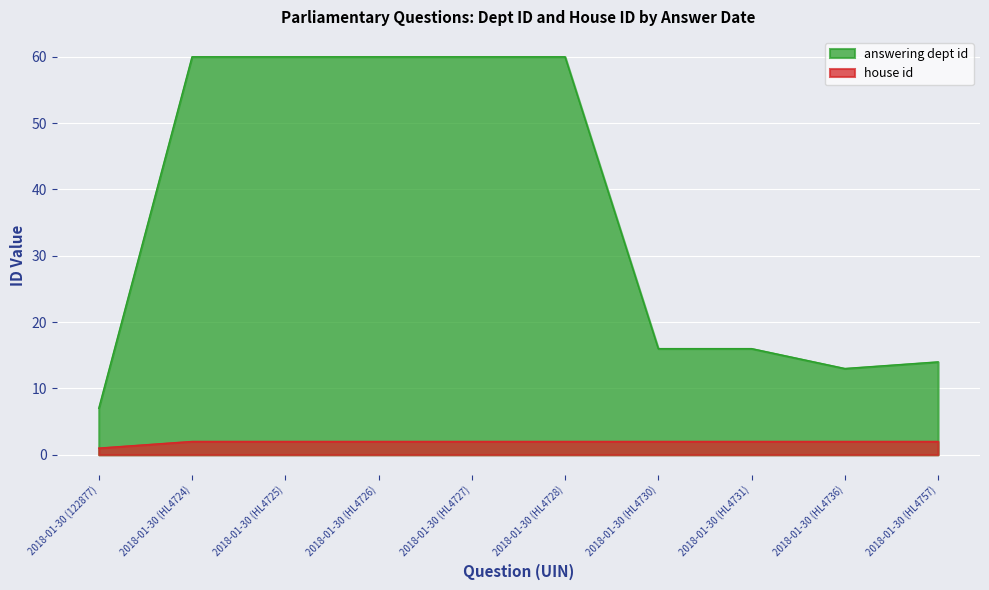

True or false: answering dept id has more than 1 interior local peaks.

False